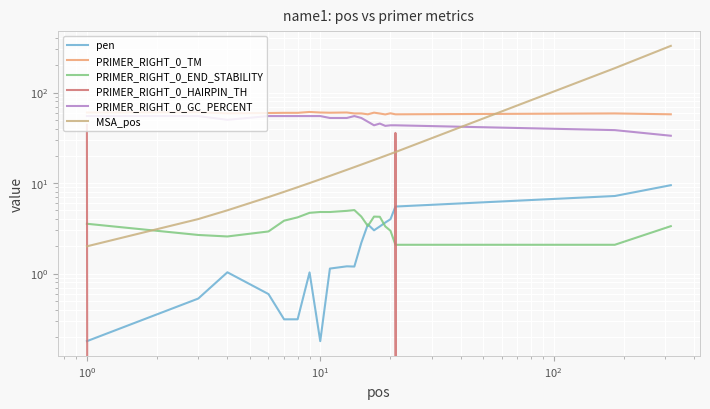

Rank the series by their maximum value, from highest to lowest.

MSA_pos, PRIMER_RIGHT_0_TM, PRIMER_RIGHT_0_GC_PERCENT, PRIMER_RIGHT_0_HAIRPIN_TH, pen, PRIMER_RIGHT_0_END_STABILITY